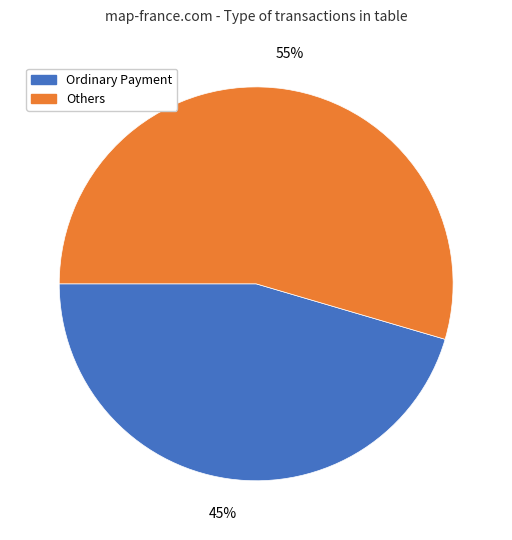

To the nearest percent, what is the average slice percentage?

50%